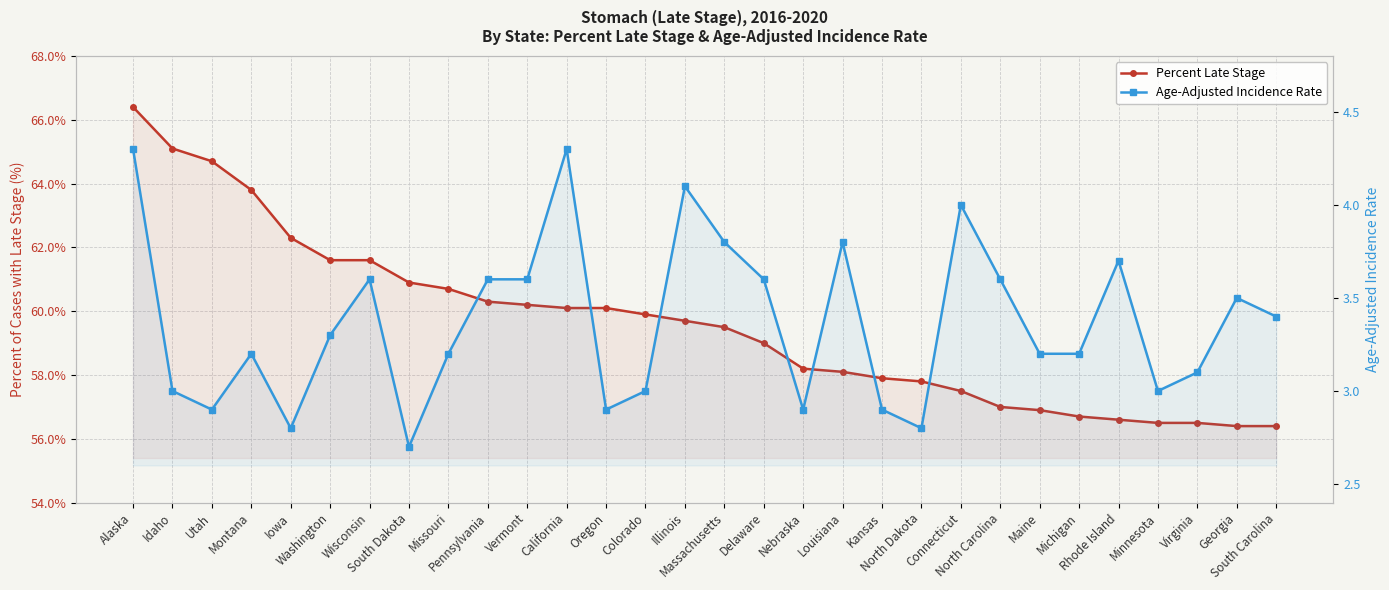

Does the chart display data point markers on the line(s)?

Yes